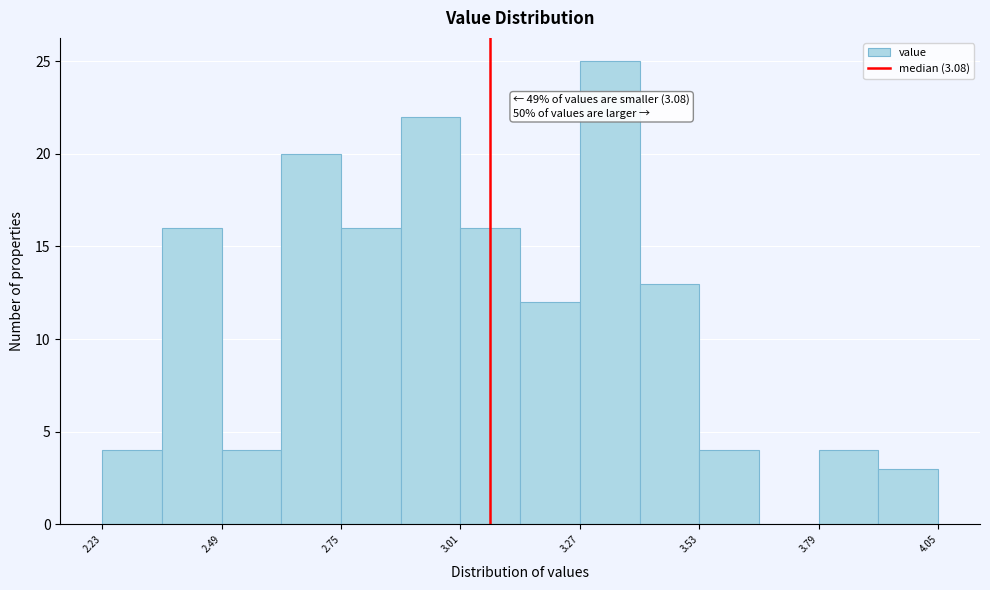

Read against the x-axis, roughly where is the centre of the tallest bar?

3.35